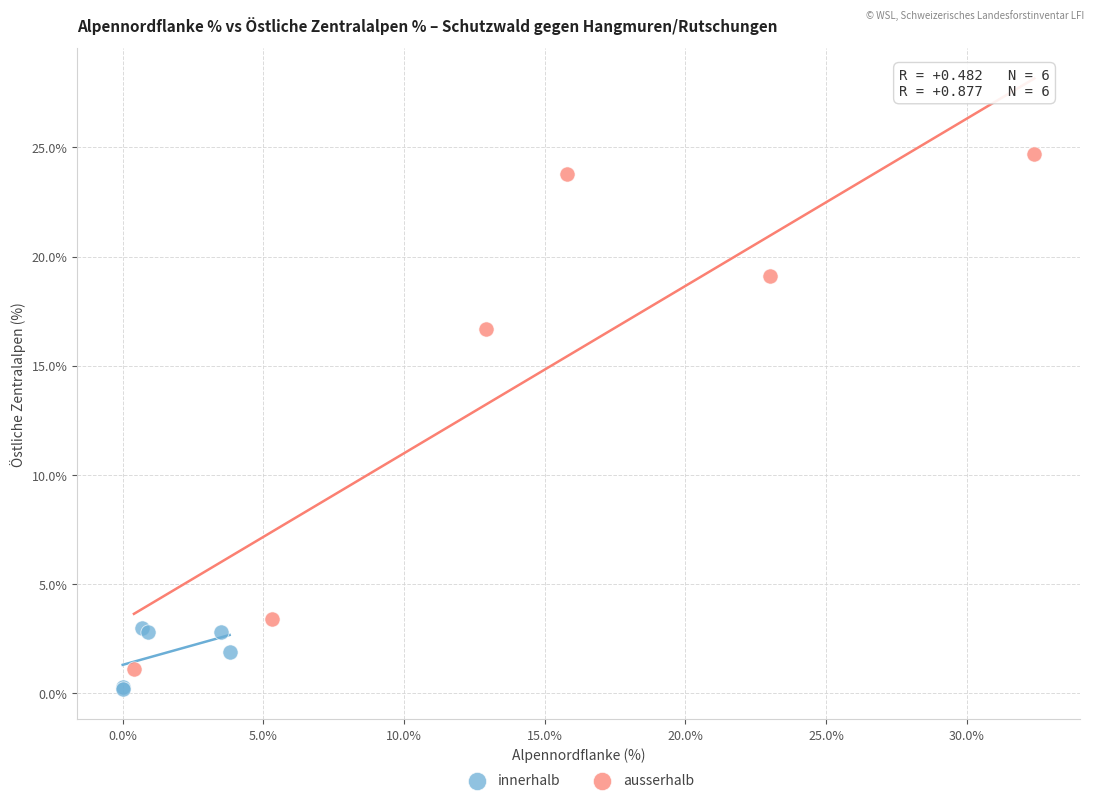

Which series has the largest Y range (max minus min)?

ausserhalb